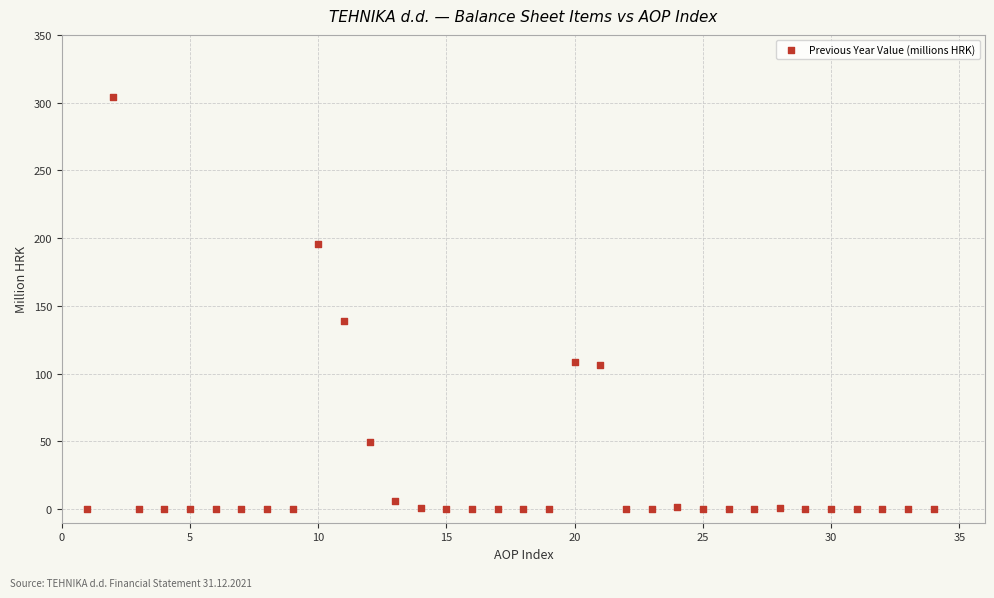

What Y value in the scatter plot is closest to 152?

138.6